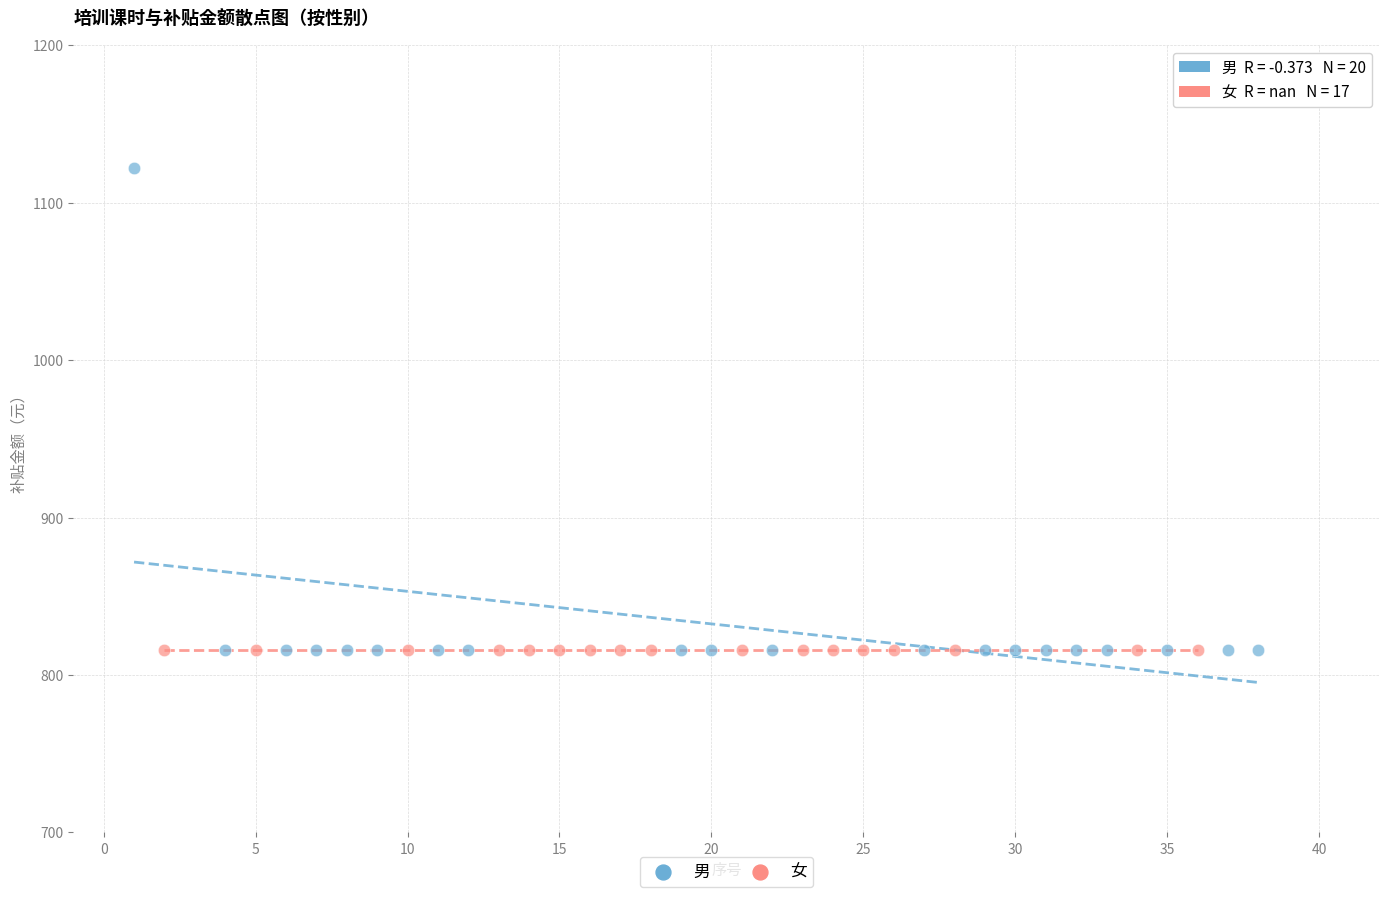

What are all the series names shown in the legend?

男, 女